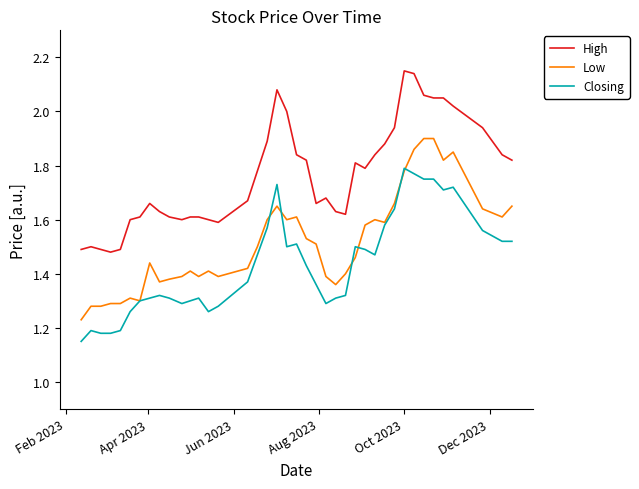

Which series has the largest total across all categories?

High